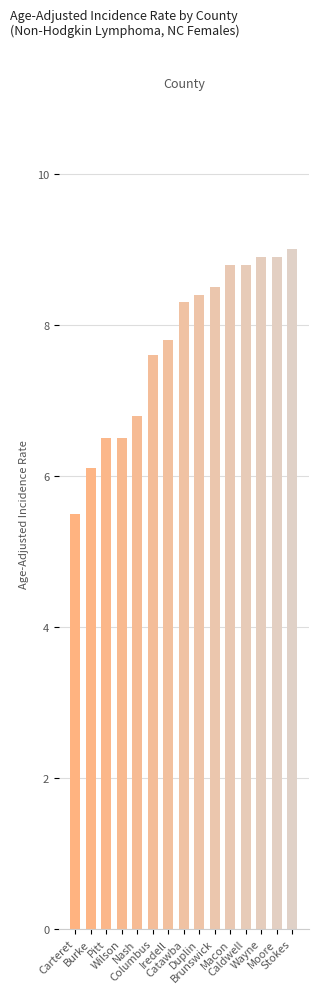

What is the label of the 12th bar from the right?

Wilson